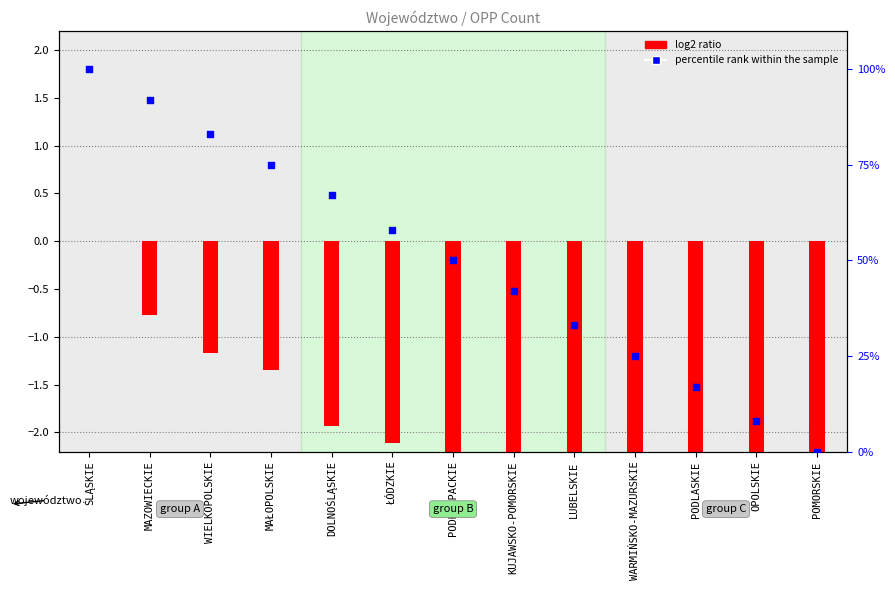

What are all the series names shown in the legend?

log2 ratio, percentile rank within the sample